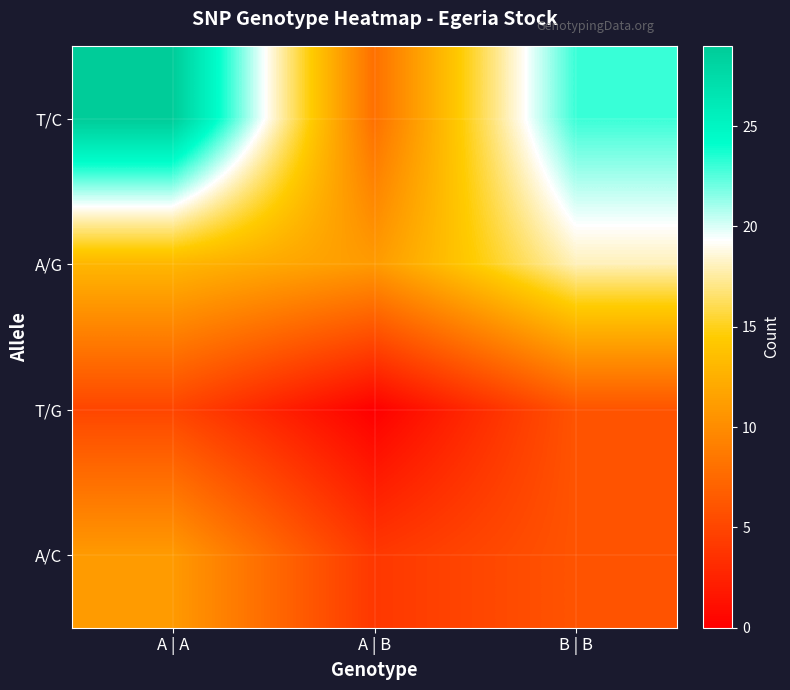

Count the number of data series in this chart.

4